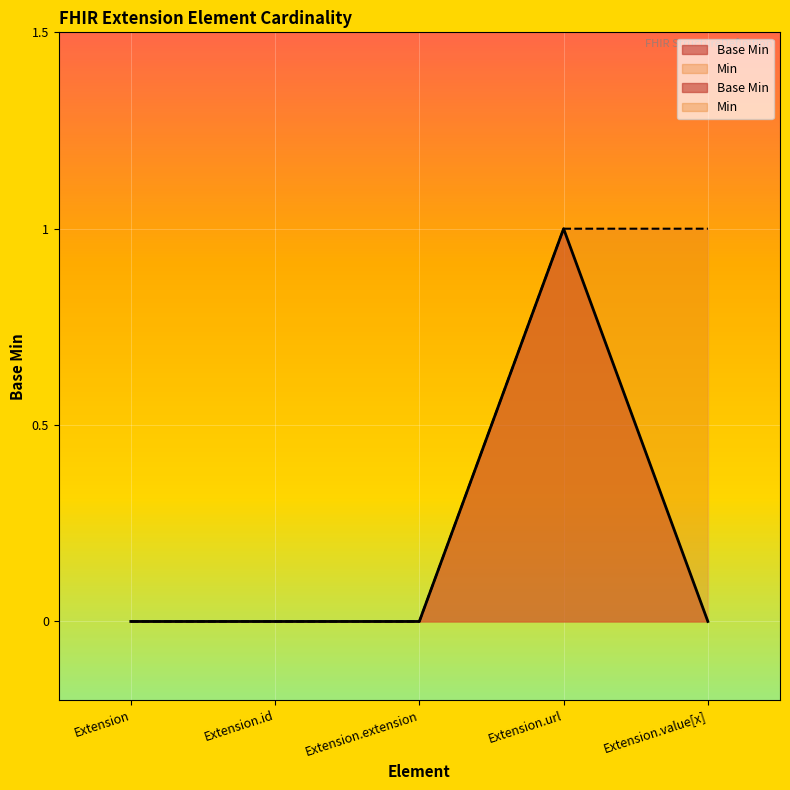

True or false: the data has more than 0 interior local peaks.

True